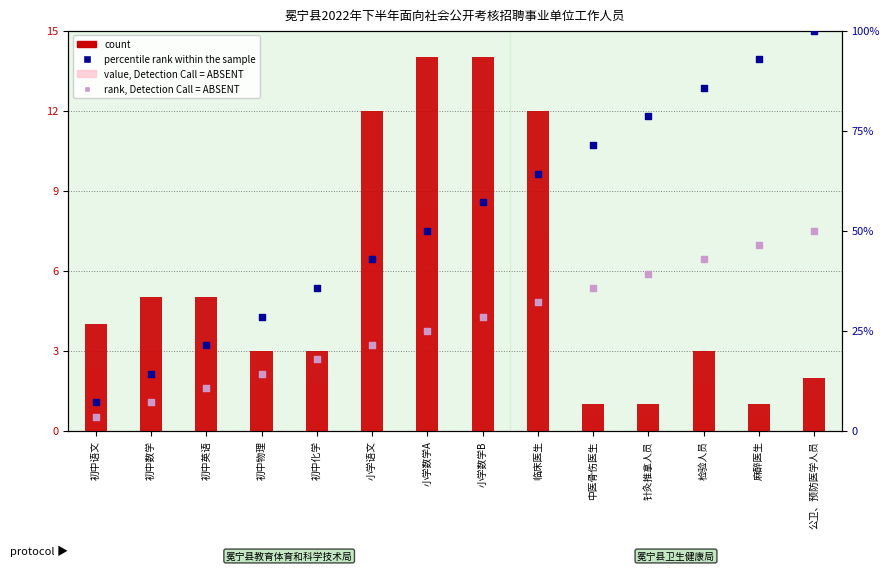

What is the total value across all series at 初中数学?

29.4